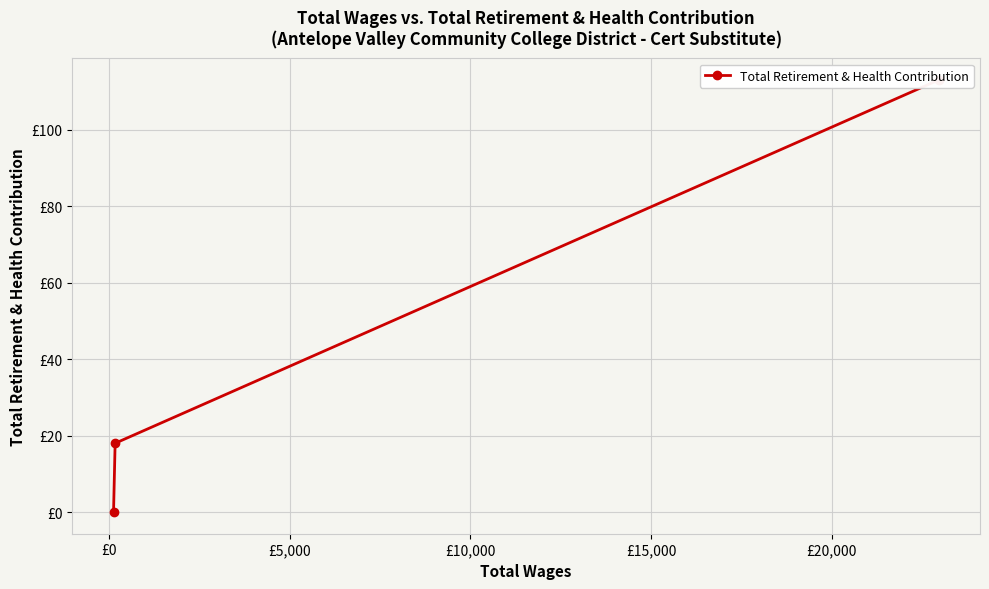

Does the chart display data point markers on the line(s)?

Yes